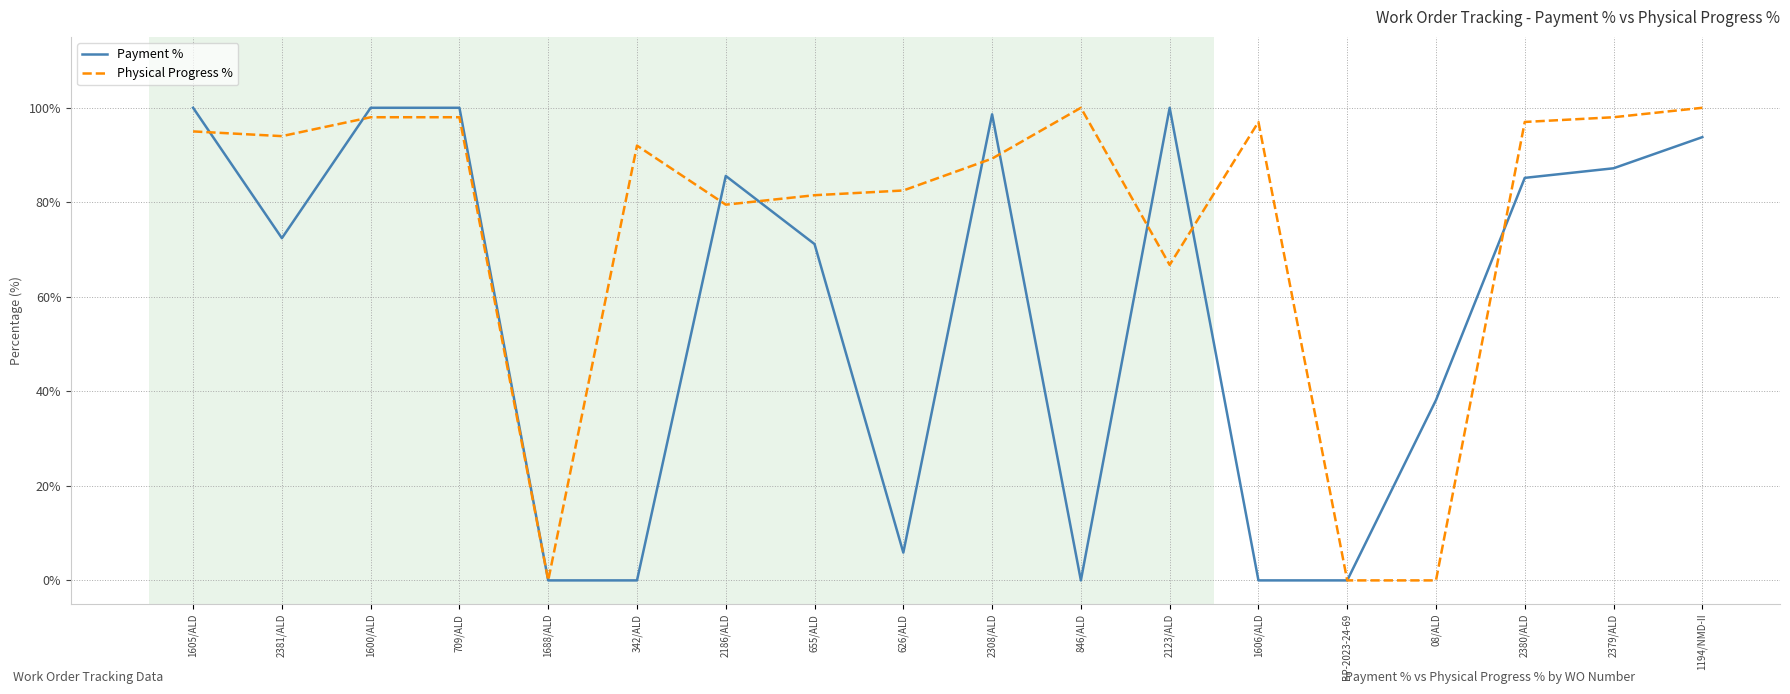

The Payment % series shows 161.1 at 1605/ALD. True or false?

False